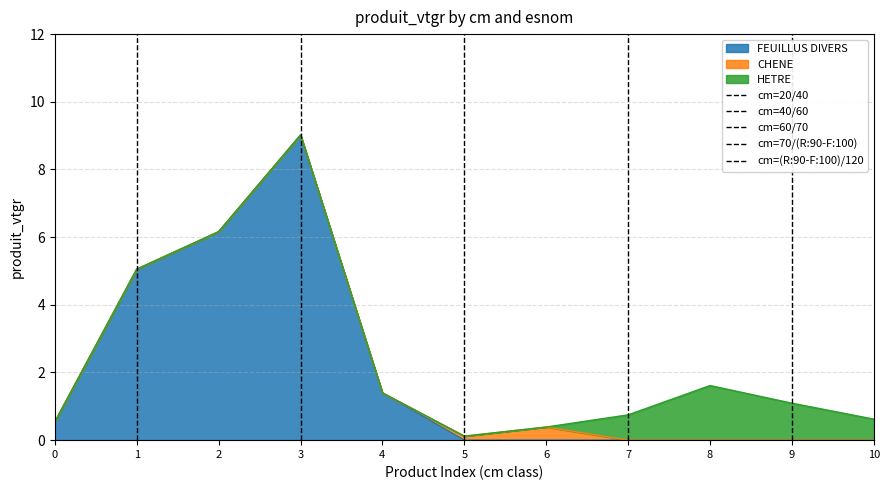

Does the chart have visible grid lines?

Yes